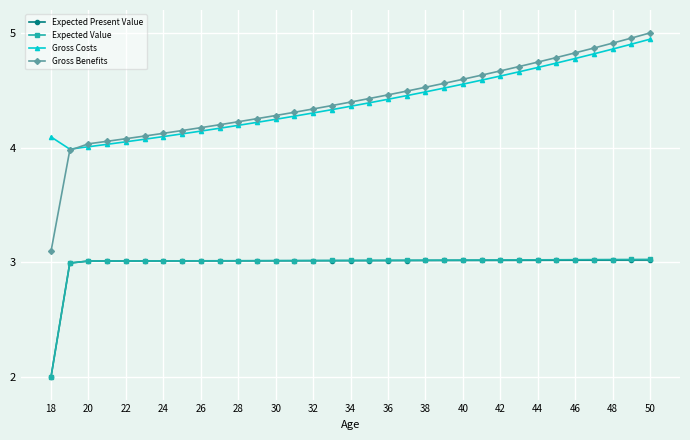

How many distinct data groups are displayed?

4